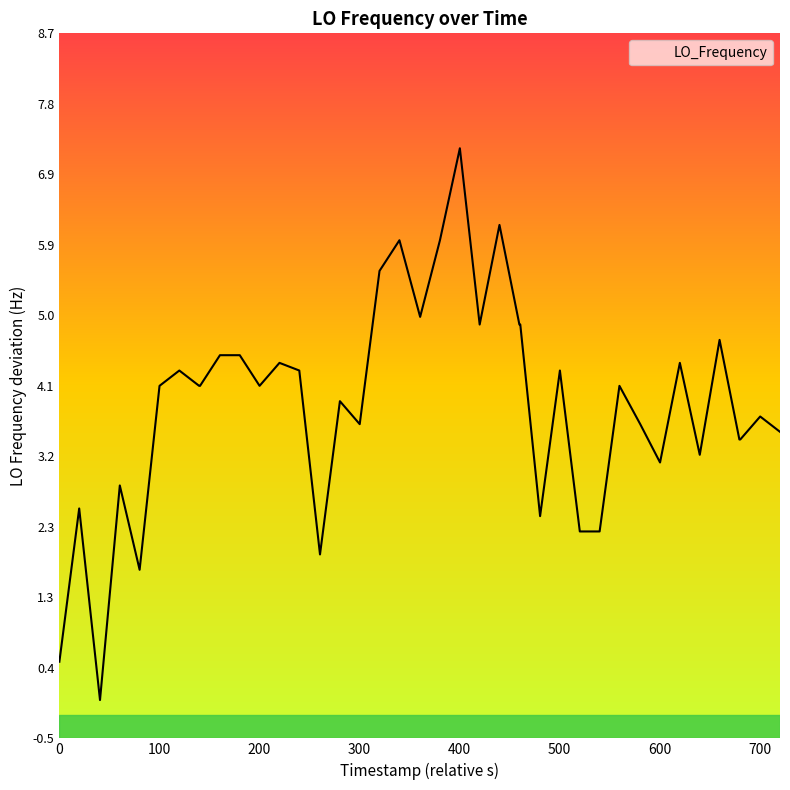

What is the maximum value shown in the chart?

7.2